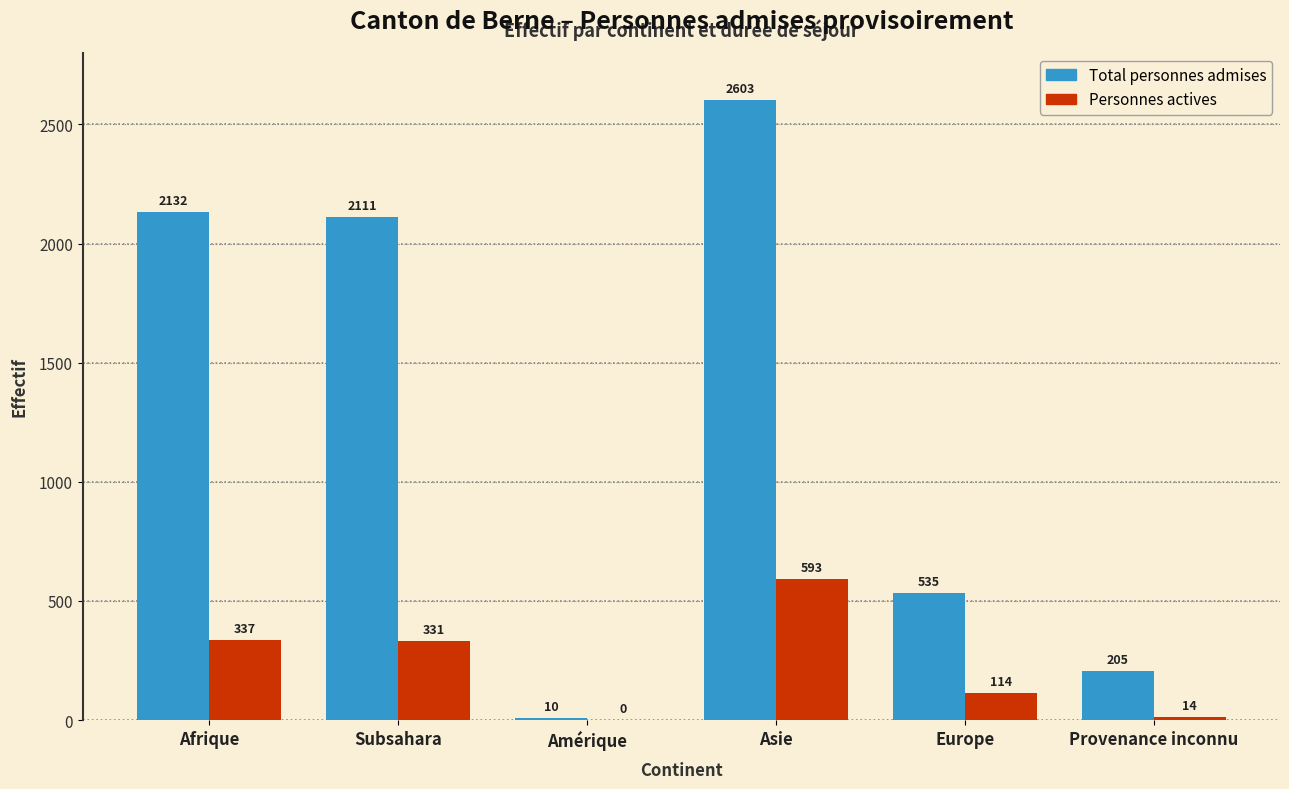

True or false: Total personnes admises has a value of 884 at Europe.

False